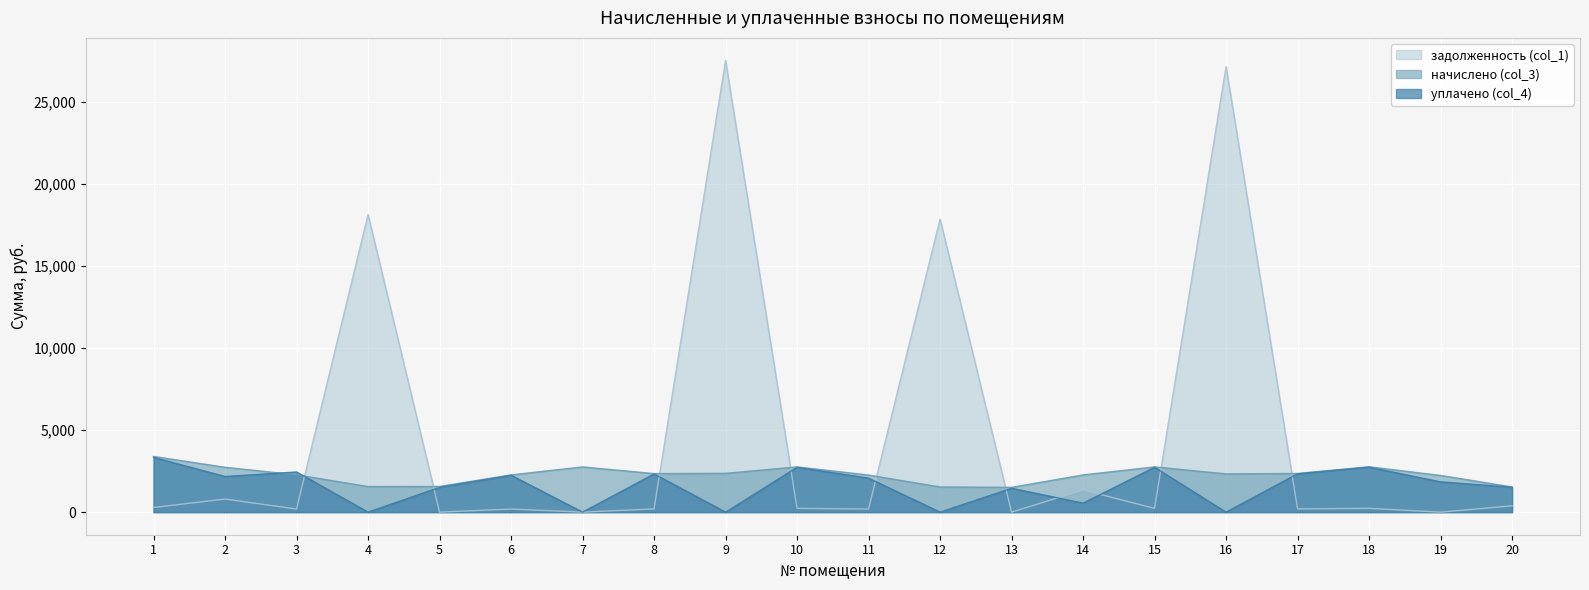

At how many categories does at least one series exceed 16876?

4